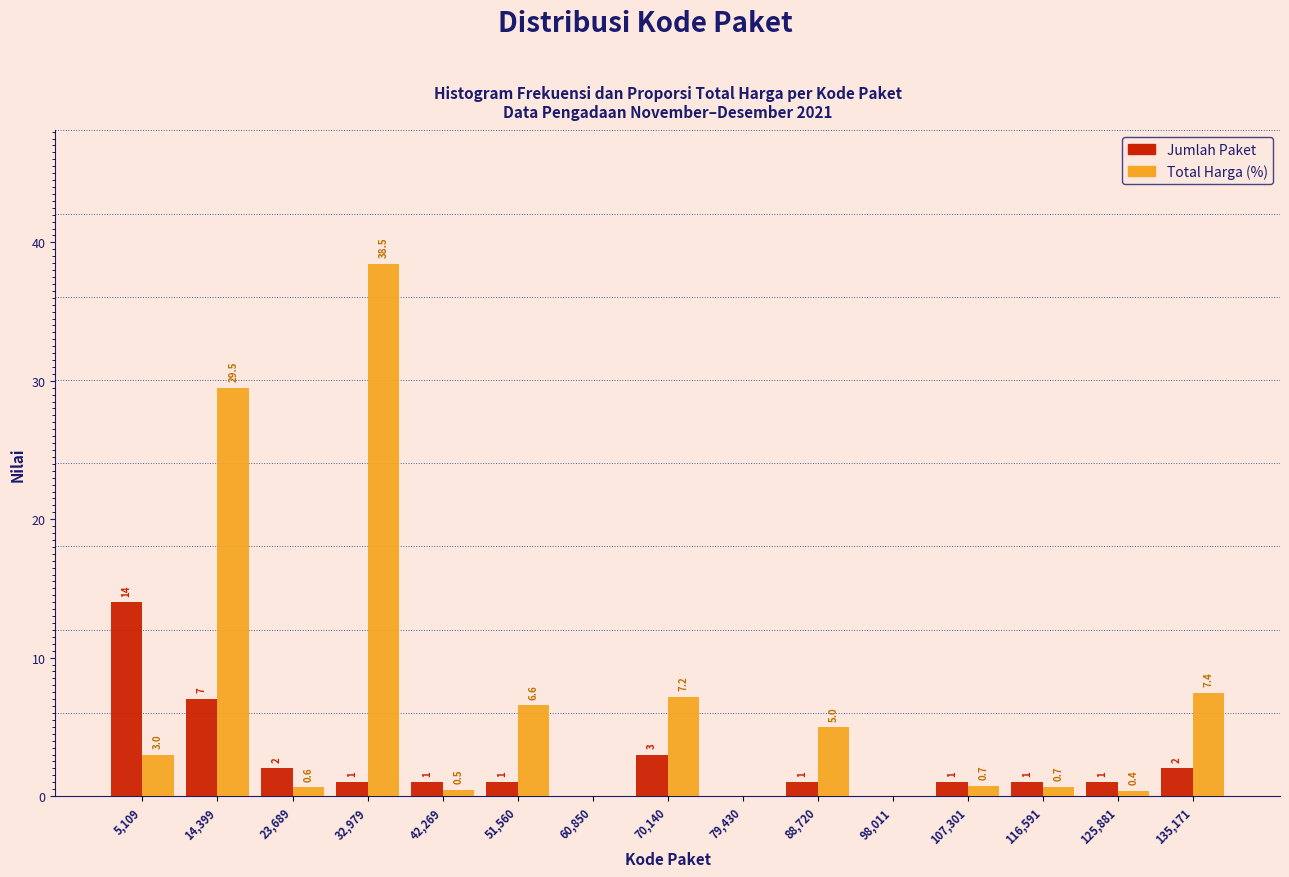

Reading left to right, what are all the values shown in this chart?

Jumlah Paket: 5,109=14.0	14,399=7.0	23,689=2.0	32,979=1.0	42,269=1.0	51,560=1.0	60,850=0.0	70,140=3.0	79,430=0.0	88,720=1.0	98,011=0.0	107,301=1.0	116,591=1.0	125,881=1.0	135,171=2.0
Total Harga (%): 5,109=3.0	14,399=29.5	23,689=0.6	32,979=38.5	42,269=0.5	51,560=6.6	60,850=0.0	70,140=7.2	79,430=0.0	88,720=5.0	98,011=0.0	107,301=0.7	116,591=0.7	125,881=0.4	135,171=7.4